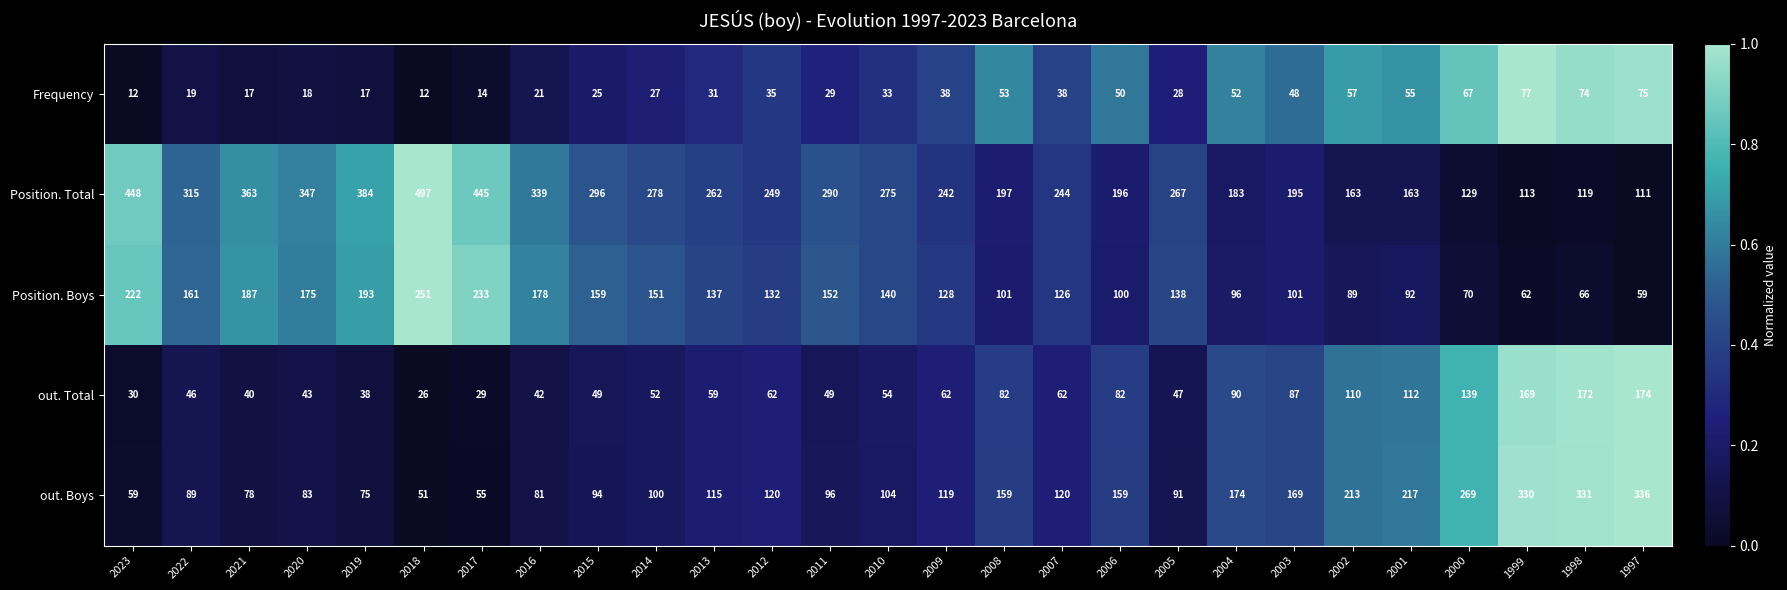

How many series are shown in this chart?

5